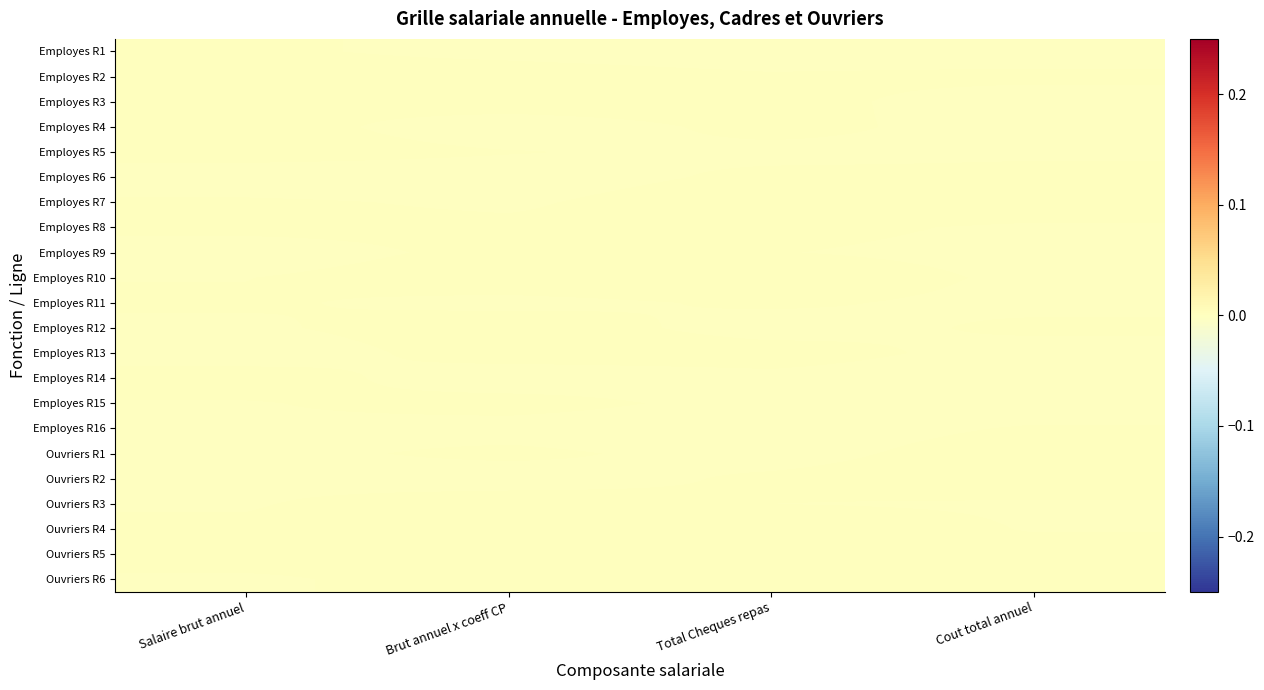

Reading left to right, transcribe all the data shown in this chart.

Employes R1: Salaire brut annuel=0.0	Brut annuel x coeff CP=-0.0	Total Cheques repas=-0.0	Cout total annuel=-0.0
Employes R2: Salaire brut annuel=0.0	Brut annuel x coeff CP=0.0	Total Cheques repas=0.0	Cout total annuel=0.0
Employes R3: Salaire brut annuel=0.0	Brut annuel x coeff CP=0.0	Total Cheques repas=0.0	Cout total annuel=-0.0
Employes R4: Salaire brut annuel=0.0	Brut annuel x coeff CP=-0.0	Total Cheques repas=0.0	Cout total annuel=-0.0
Employes R5: Salaire brut annuel=0.0	Brut annuel x coeff CP=0.0	Total Cheques repas=-0.0	Cout total annuel=-0.0
Employes R6: Salaire brut annuel=-0.0	Brut annuel x coeff CP=-0.0	Total Cheques repas=0.0	Cout total annuel=0.0
Employes R7: Salaire brut annuel=0.0	Brut annuel x coeff CP=-0.0	Total Cheques repas=0.0	Cout total annuel=0.0
Employes R8: Salaire brut annuel=0.0	Brut annuel x coeff CP=0.0	Total Cheques repas=0.0	Cout total annuel=-0.0
Employes R9: Salaire brut annuel=-0.0	Brut annuel x coeff CP=0.0	Total Cheques repas=0.0	Cout total annuel=-0.0
Employes R10: Salaire brut annuel=-0.0	Brut annuel x coeff CP=0.0	Total Cheques repas=0.0	Cout total annuel=-0.0
Employes R11: Salaire brut annuel=0.0	Brut annuel x coeff CP=-0.0	Total Cheques repas=0.0	Cout total annuel=-0.0
Employes R12: Salaire brut annuel=-0.0	Brut annuel x coeff CP=0.0	Total Cheques repas=-0.0	Cout total annuel=0.0
Employes R13: Salaire brut annuel=-0.0	Brut annuel x coeff CP=0.0	Total Cheques repas=0.0	Cout total annuel=-0.0
Employes R14: Salaire brut annuel=0.0	Brut annuel x coeff CP=-0.0	Total Cheques repas=-0.0	Cout total annuel=-0.0
Employes R15: Salaire brut annuel=-0.0	Brut annuel x coeff CP=0.0	Total Cheques repas=-0.0	Cout total annuel=-0.0
Employes R16: Salaire brut annuel=-0.0	Brut annuel x coeff CP=-0.0	Total Cheques repas=-0.0	Cout total annuel=0.0
Ouvriers R1: Salaire brut annuel=-0.0	Brut annuel x coeff CP=0.0	Total Cheques repas=-0.0	Cout total annuel=0.0
Ouvriers R2: Salaire brut annuel=-0.0	Brut annuel x coeff CP=-0.0	Total Cheques repas=0.0	Cout total annuel=0.0
Ouvriers R3: Salaire brut annuel=-0.0	Brut annuel x coeff CP=0.0	Total Cheques repas=-0.0	Cout total annuel=-0.0
Ouvriers R4: Salaire brut annuel=0.0	Brut annuel x coeff CP=0.0	Total Cheques repas=0.0	Cout total annuel=-0.0
Ouvriers R5: Salaire brut annuel=0.0	Brut annuel x coeff CP=-0.0	Total Cheques repas=0.0	Cout total annuel=0.0
Ouvriers R6: Salaire brut annuel=-0.0	Brut annuel x coeff CP=0.0	Total Cheques repas=0.0	Cout total annuel=0.0